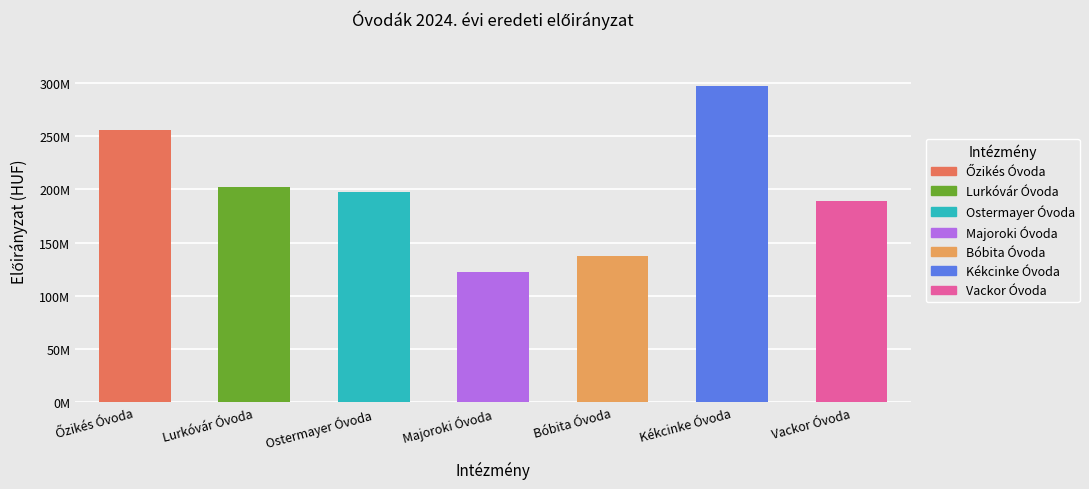

What is the average value of the 2024. évi eredeti előirányzat series?

200338805